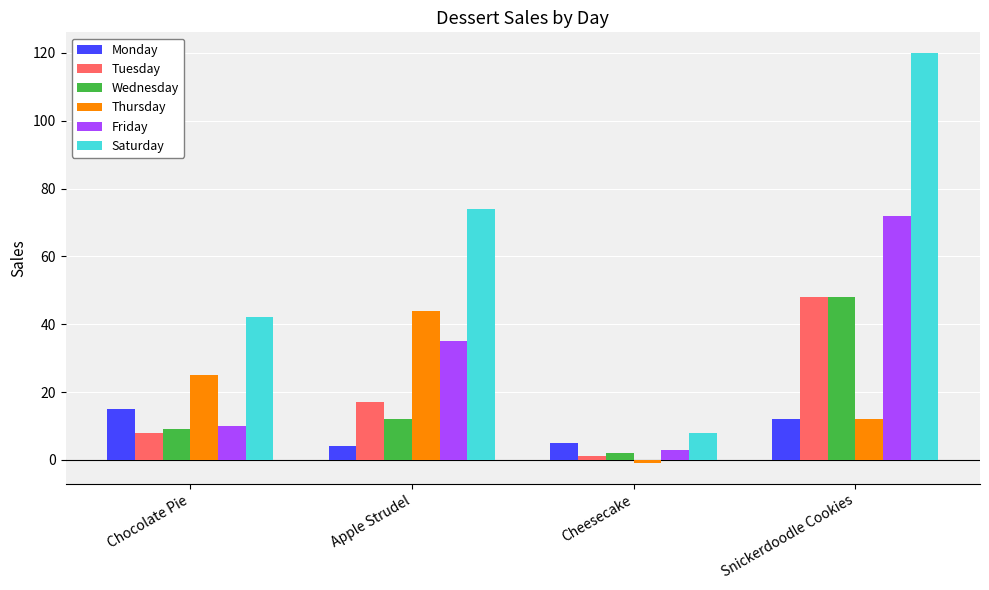

Reading left to right, list all the values displayed in this chart.

Monday: 15	4	5	12
Tuesday: 8	17	1	48
Wednesday: 9	12	2	48
Thursday: 25	44	-1	12
Friday: 10	35	3	72
Saturday: 42	74	8	120